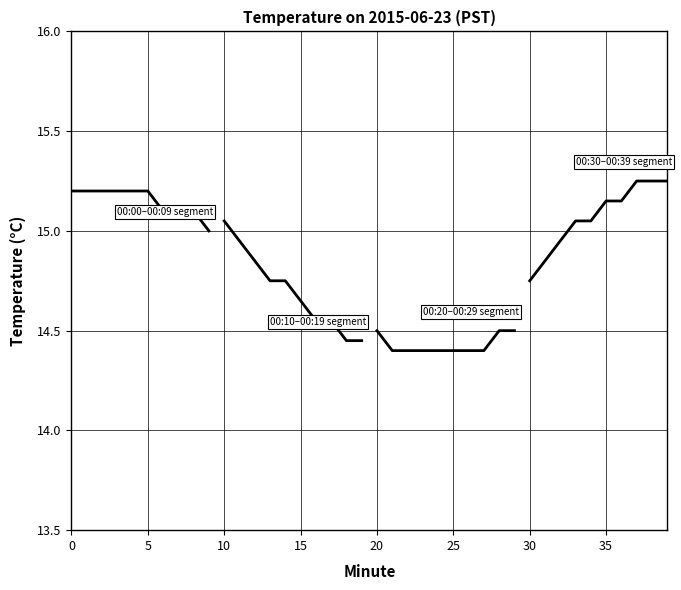

The value of 00:00–00:09 segment at 0 is 20.4. True or false?

False